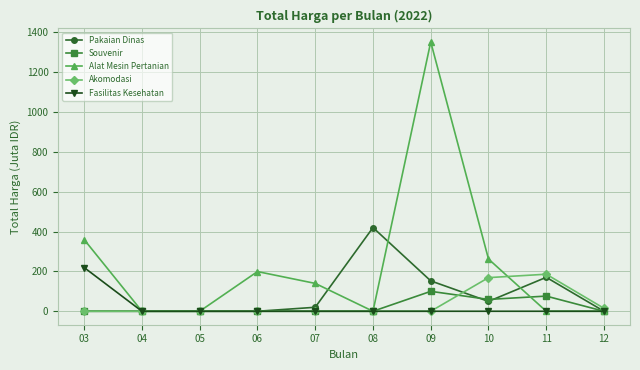

What is the maximum value for Alat Mesin Pertanian?

1351.7